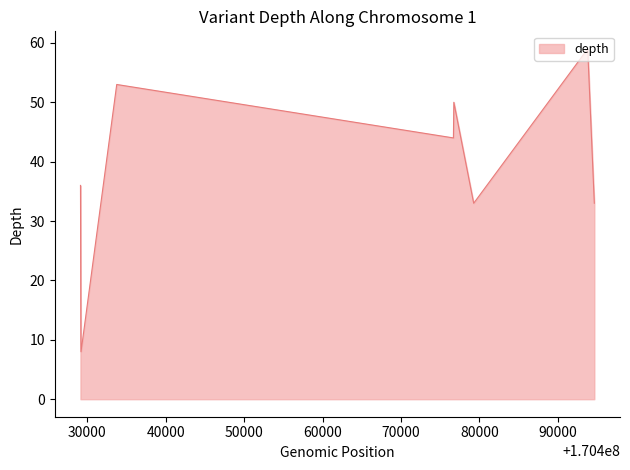

What is the maximum value shown in the chart?

59